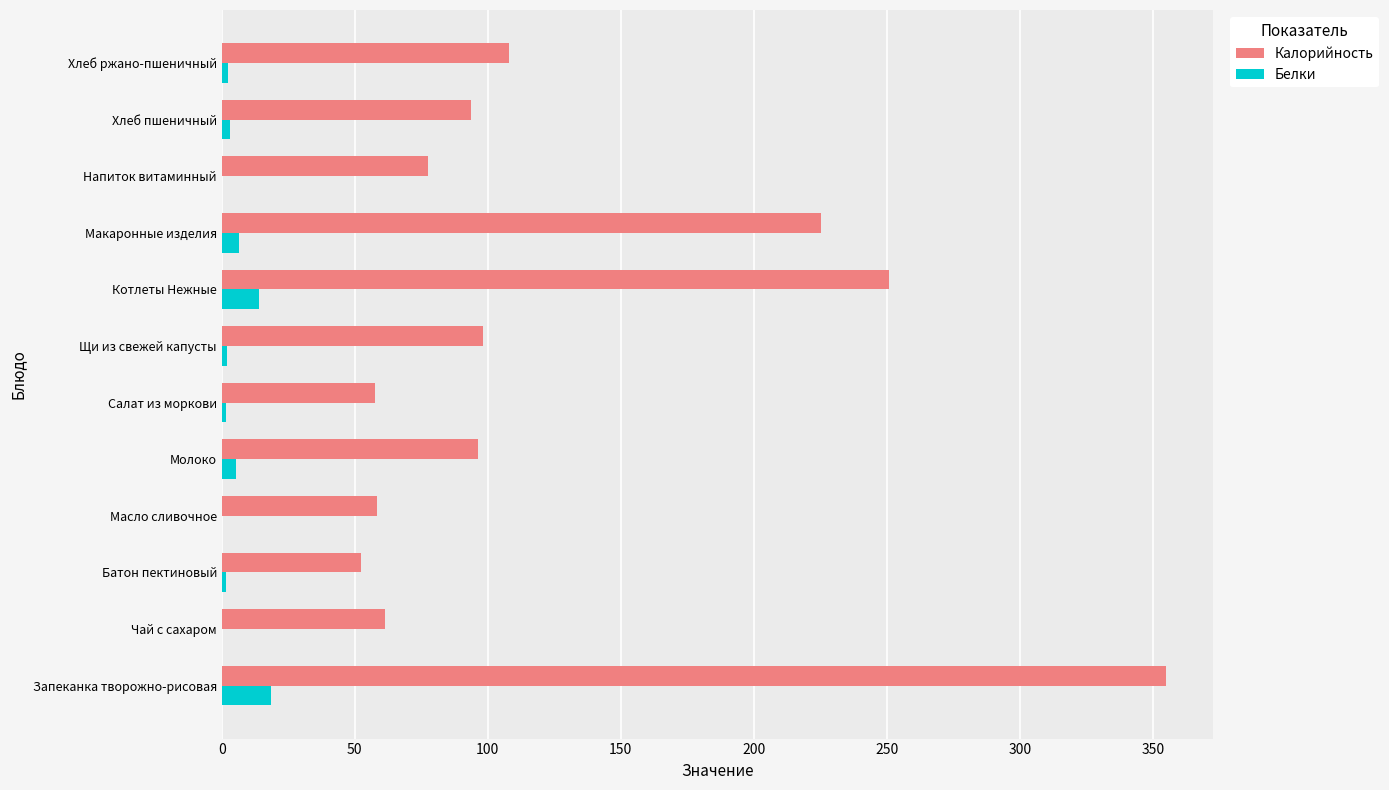

How many categories are shown in the chart?

12